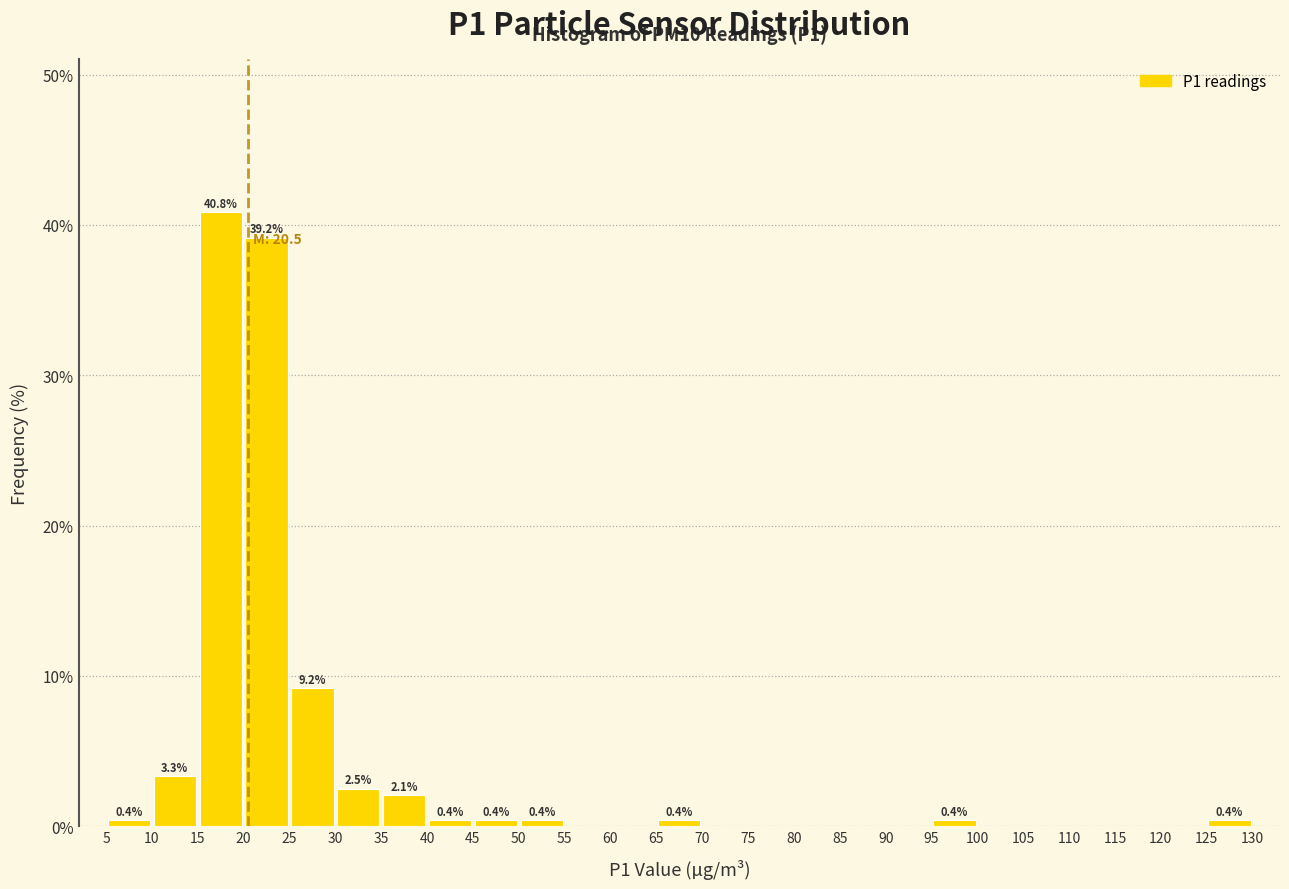

Over which range of the x-axis is the bar tallest?

15 to 20